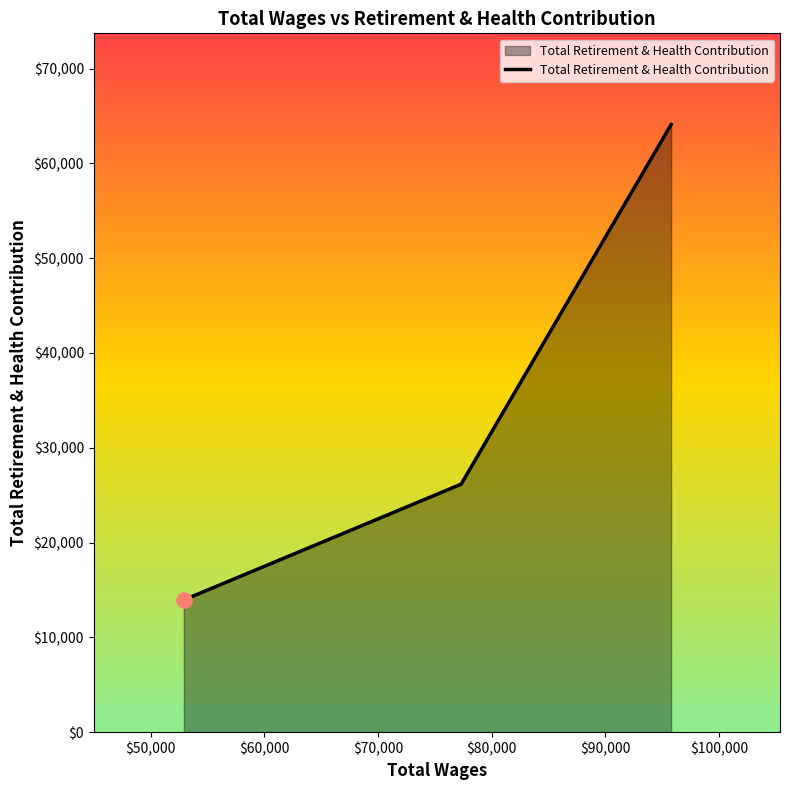

What is the greatest value displayed?

64110